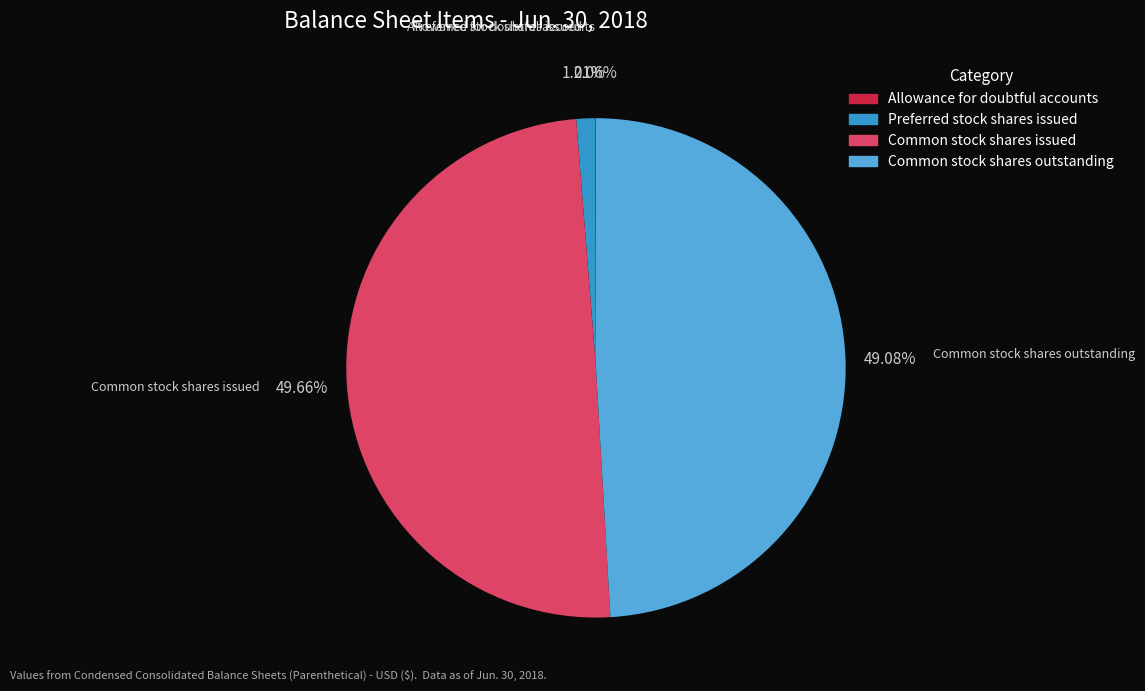

To the nearest percent, what is the difference between the largest and smallest slice percentages?

50%